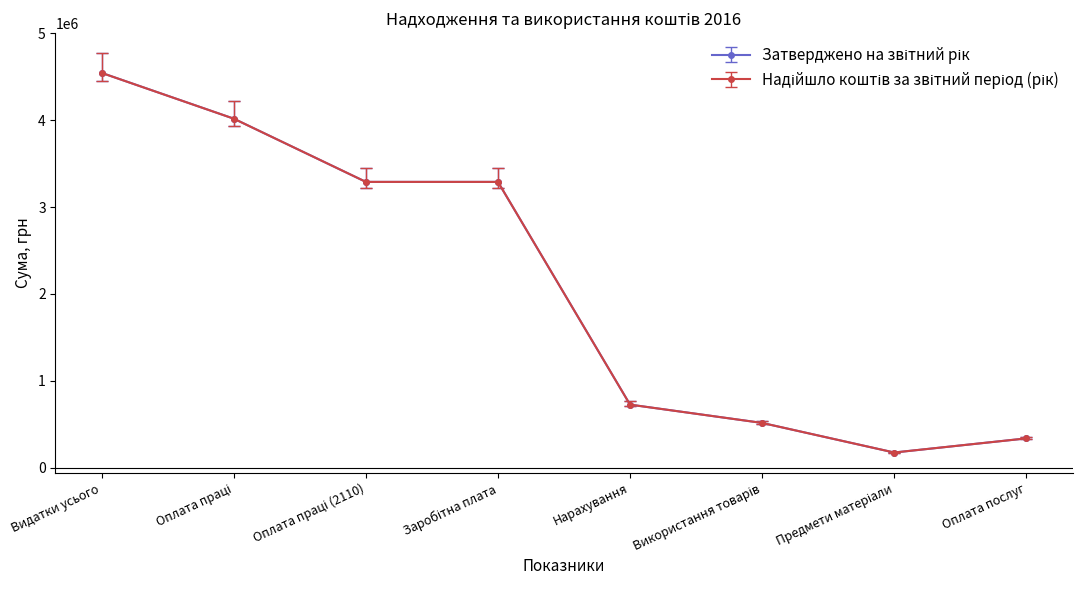

At how many categories does at least one series exceed 3886756?

2